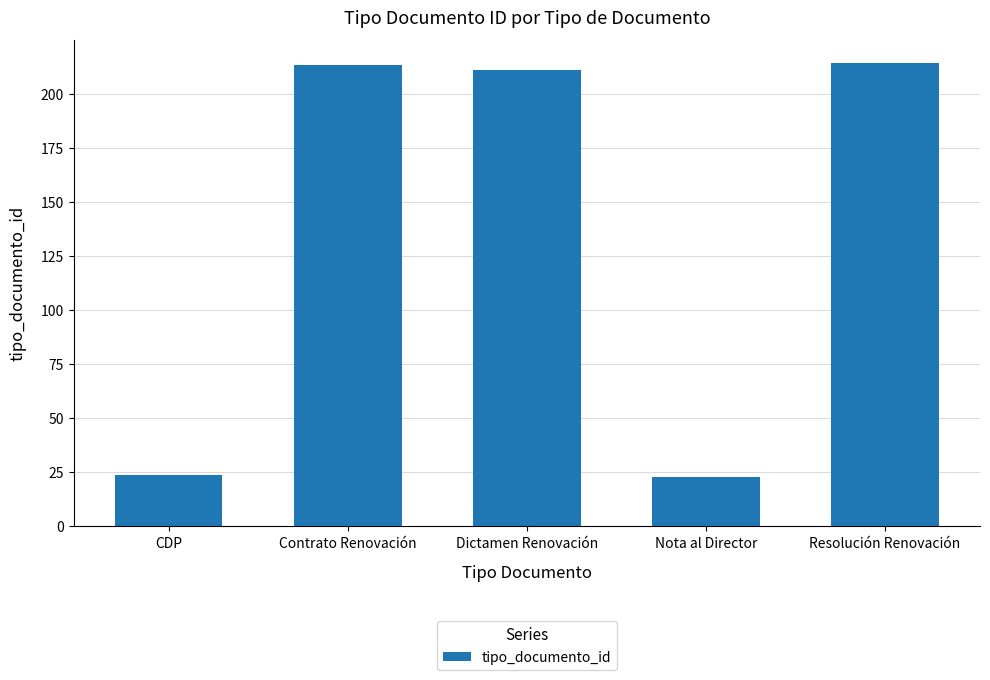

How many bars are there in total?

5